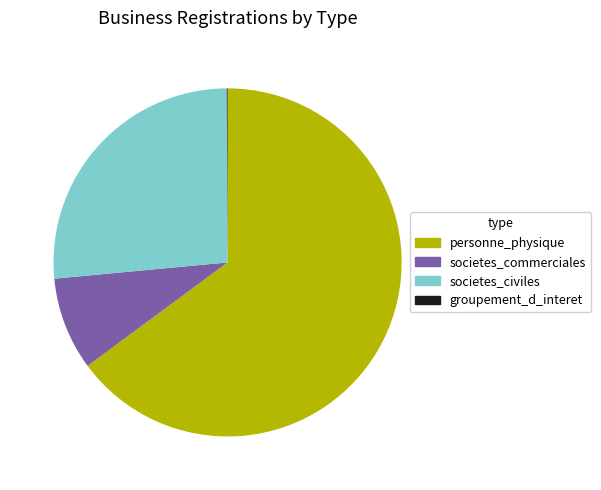

The societes_commerciales slice represents 9% of the pie. True or false?

True